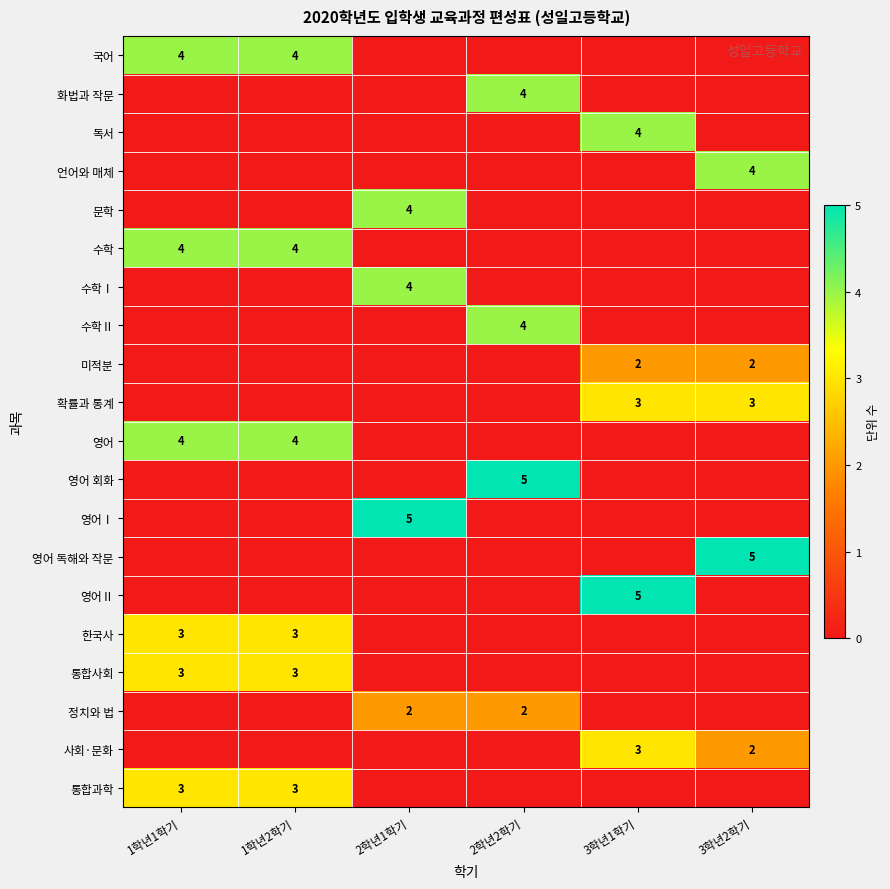

The value of 국어 at 1학년1학기 is 4. True or false?

True